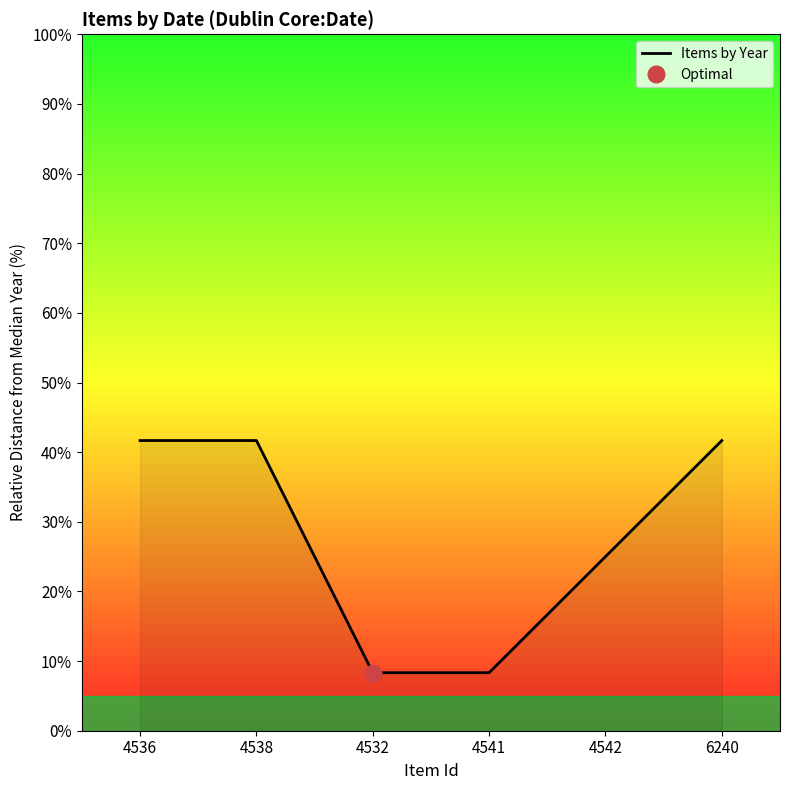

True or false: there are more than 1 points higher than both neighbors.

False